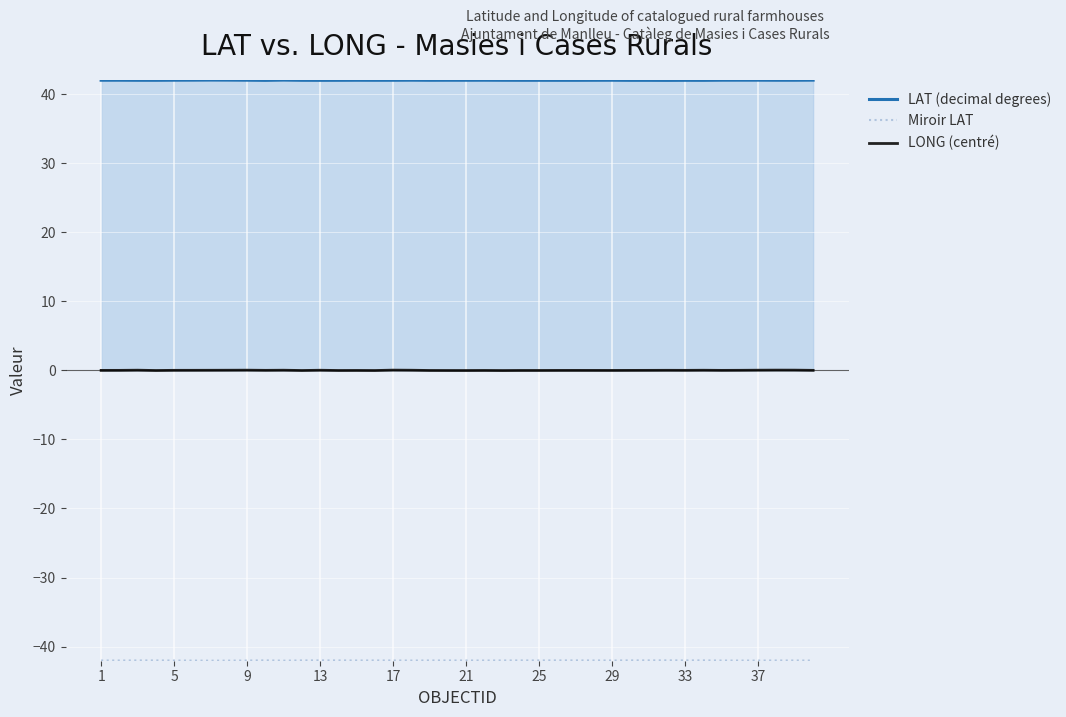

True or false: LONG (centré) and LAT (decimal degrees) intersect in this chart.

False